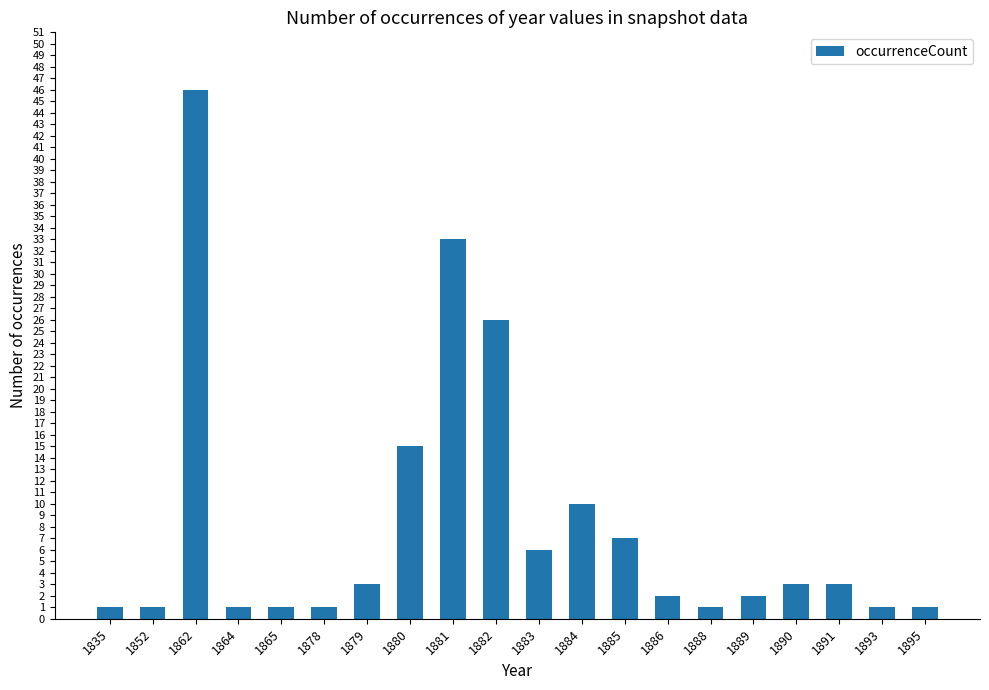

Where is the data nearest to the value 23?

1882